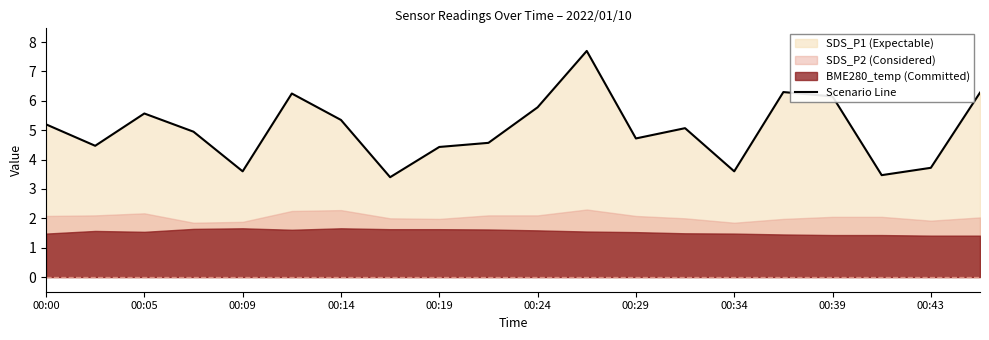

True or false: there are more than 2 points higher than both neighbors.

True